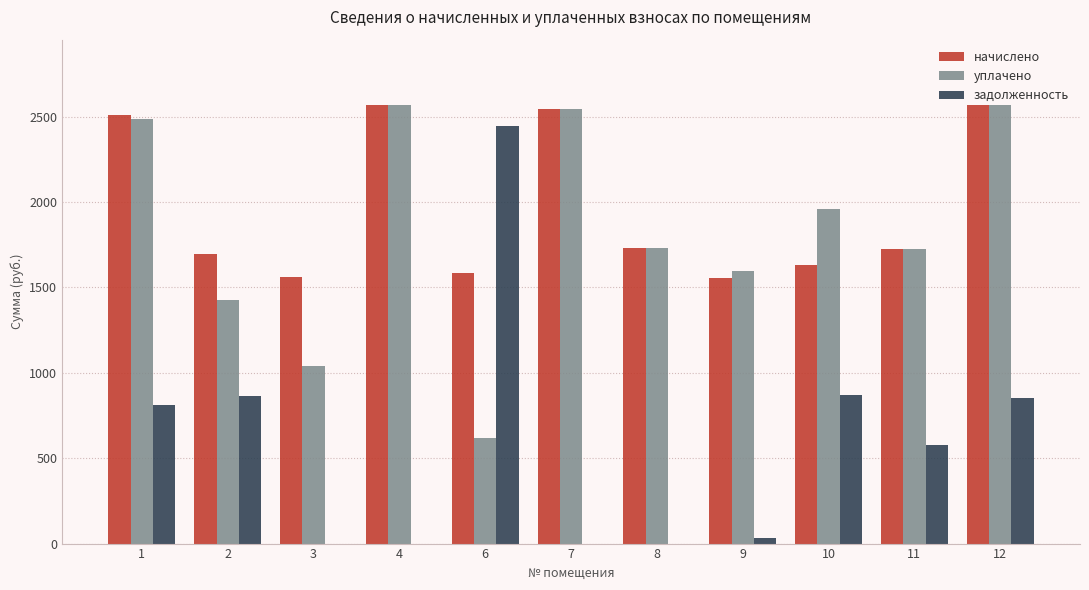

What is the difference between the задолженность values at 2 and 6?

1582.5